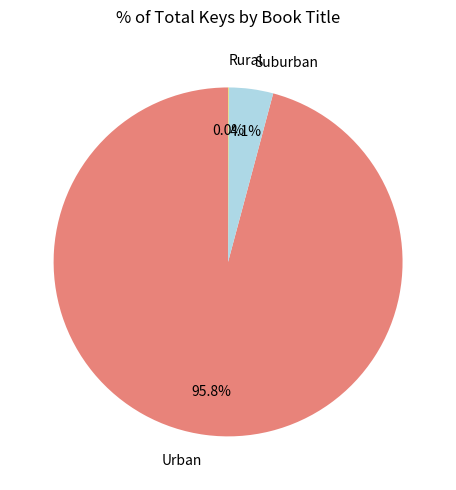

What is the largest slice in the pie chart?

Urban